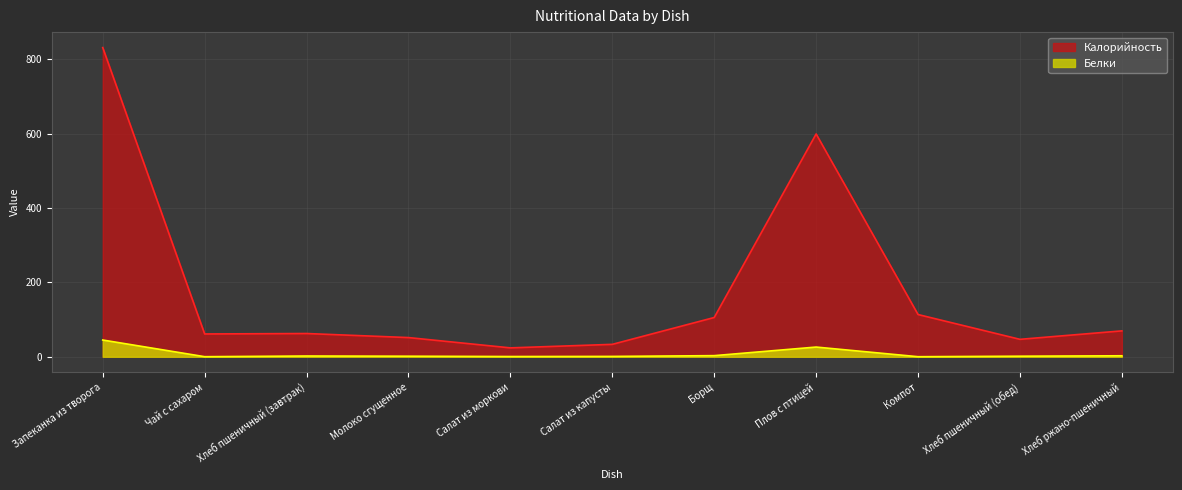

Where is the first local maximum for Белки?

Хлеб пшеничный (завтрак)